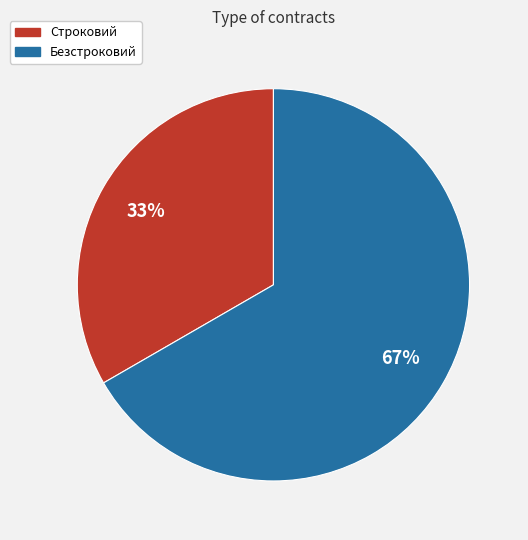

How many slices are in this pie chart?

2